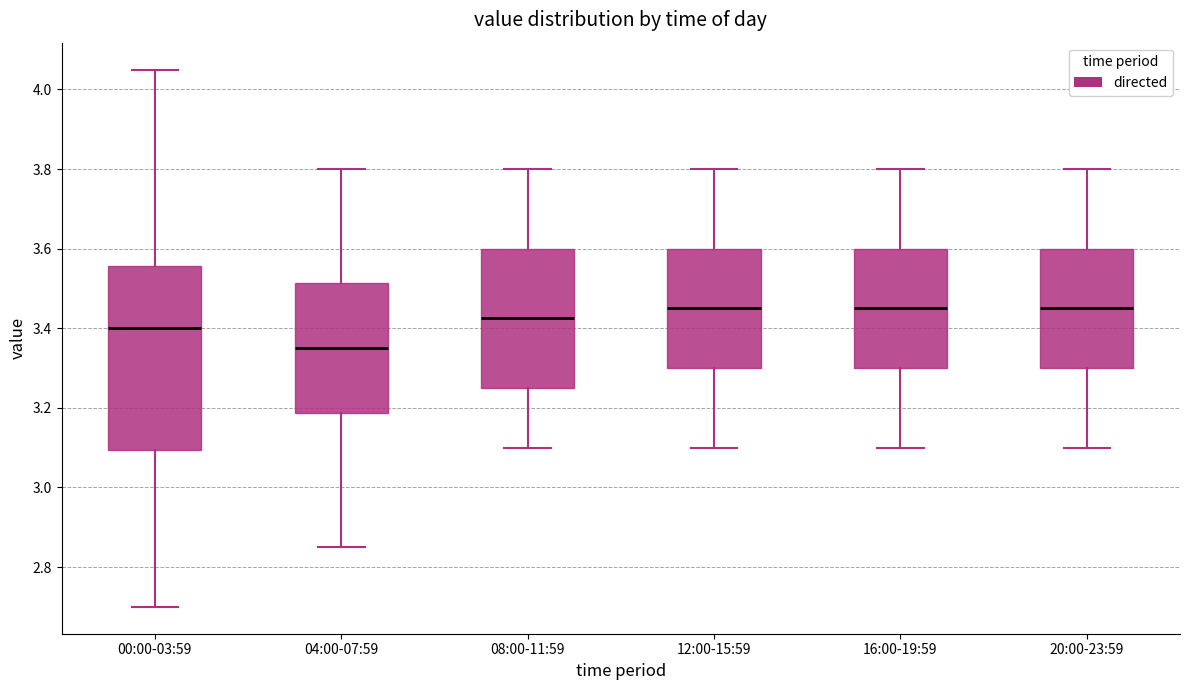

Reading left to right, transcribe this box plot: for each box, give where its median line is, the range the box spans, and where its two whiskers end, as read against the y-axis. The values are not printed on the chart, so give them approximately, as read against the axis.

00:00-03:59: median 3.40, box 3.10 to 3.56, whiskers 2.70 to 4.06
04:00-07:59: median 3.36, box 3.18 to 3.52, whiskers 2.86 to 3.80
08:00-11:59: median 3.42, box 3.26 to 3.60, whiskers 3.10 to 3.80
12:00-15:59: median 3.46, box 3.30 to 3.60, whiskers 3.10 to 3.80
16:00-19:59: median 3.46, box 3.30 to 3.60, whiskers 3.10 to 3.80
20:00-23:59: median 3.46, box 3.30 to 3.60, whiskers 3.10 to 3.80